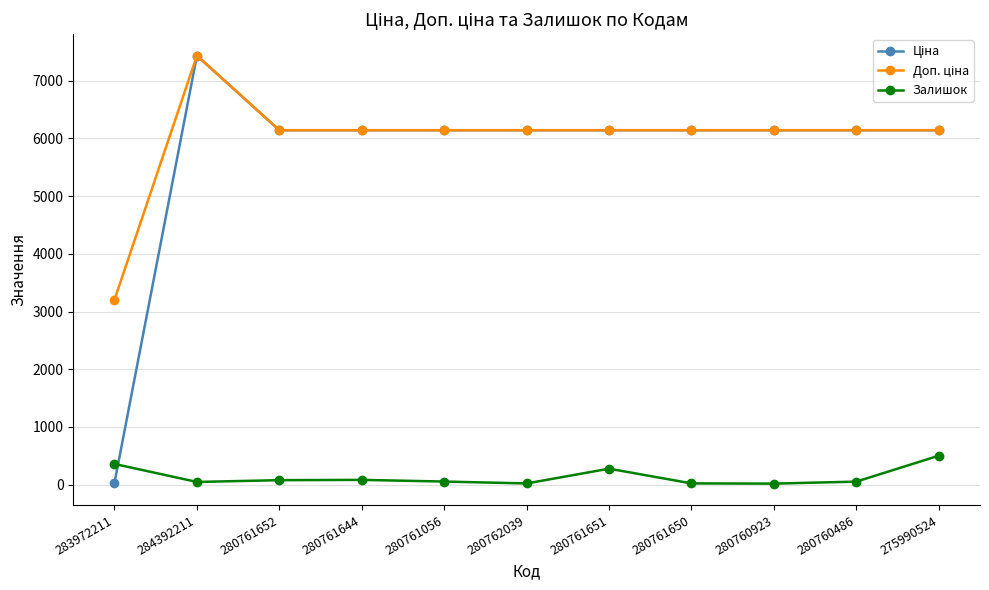

At how many categories does at least one series exceed 5206?

10